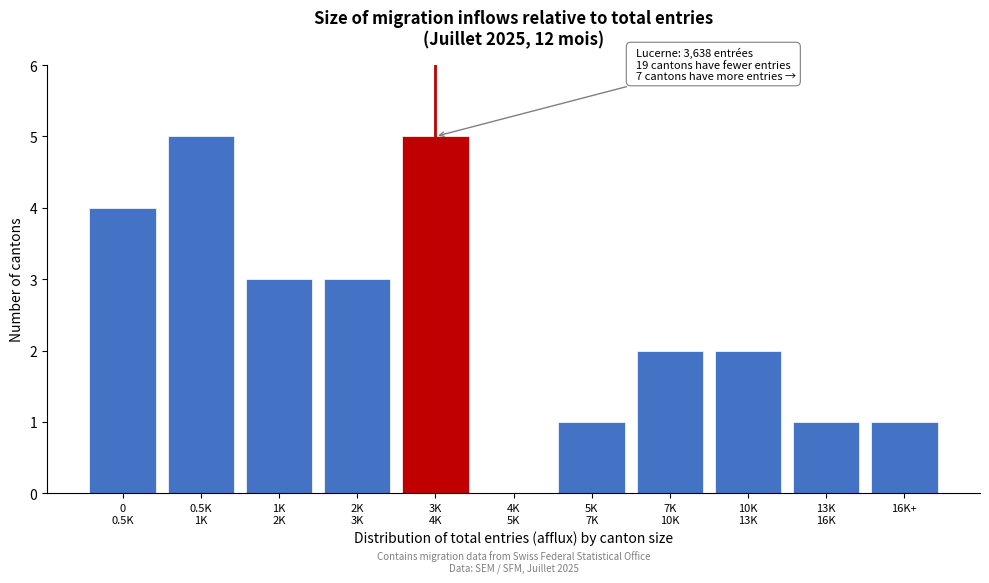

What is the sum of all values?

27